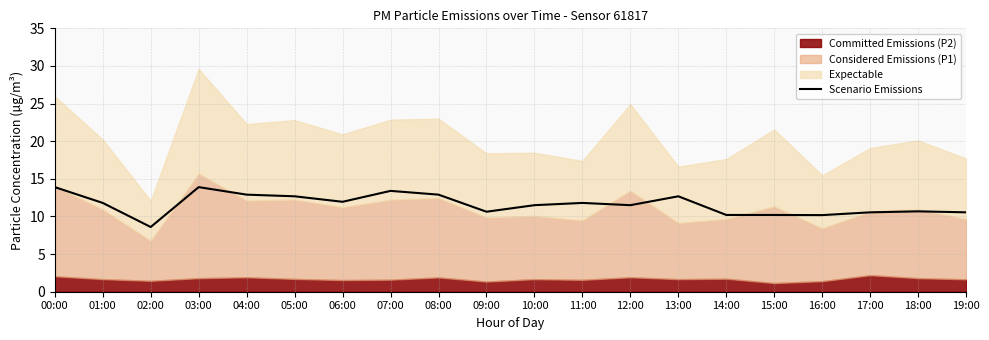

At which label does Scenario Emissions reach its minimum?

02:00